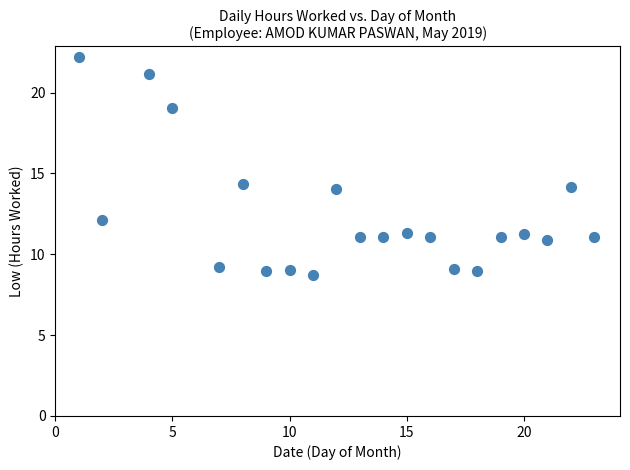

What is the range of X values (max minus min)?

22.0